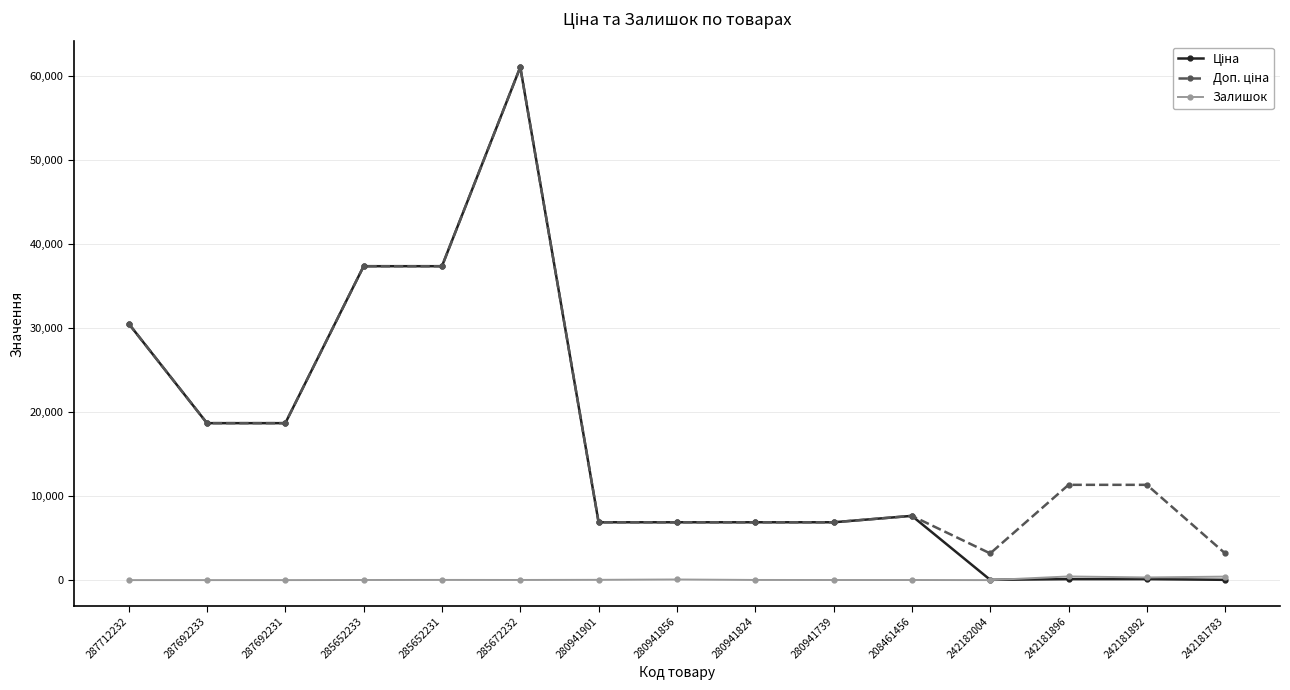

What is the average value of the Залишок series?

90.3